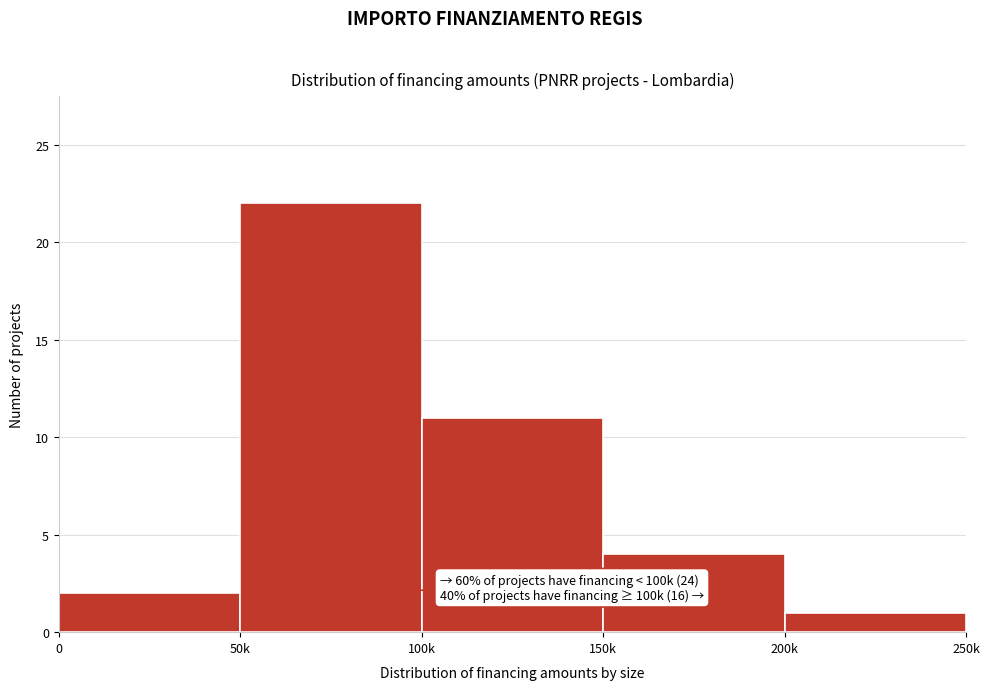

Reading left to right, transcribe all the data shown in this chart.

2	22	11	4	1